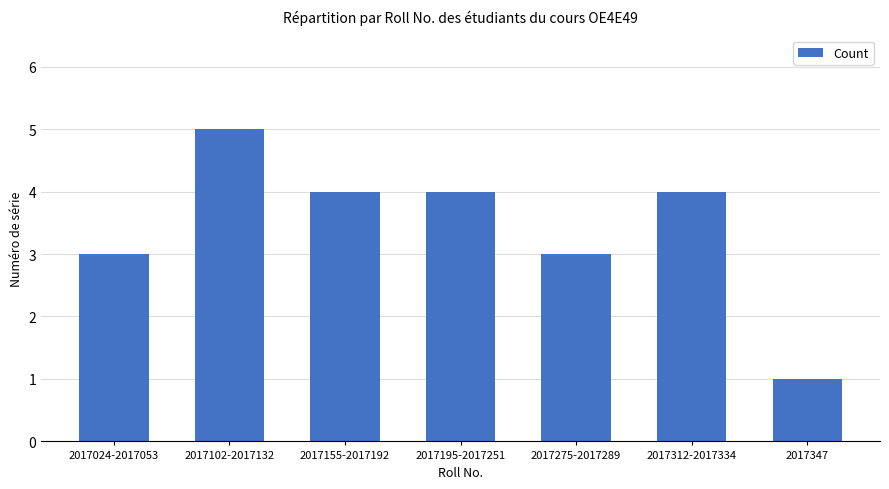

Are the bars grouped side by side (vs. stacked)?

No